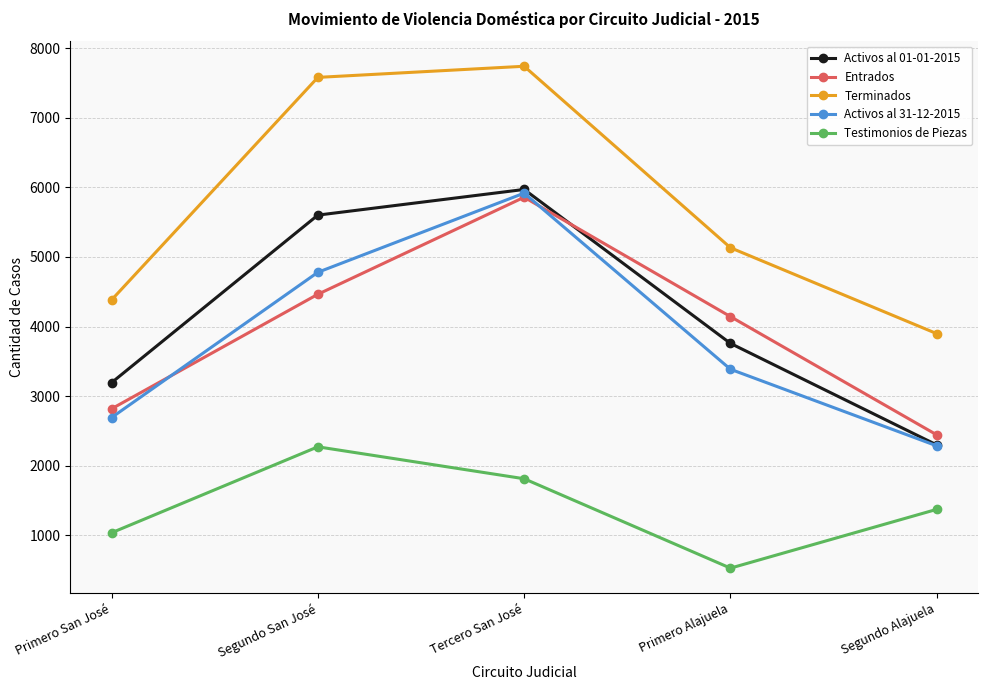

What is the difference between the Entrados values at Segundo Alajuela and Primero Alajuela?

1700